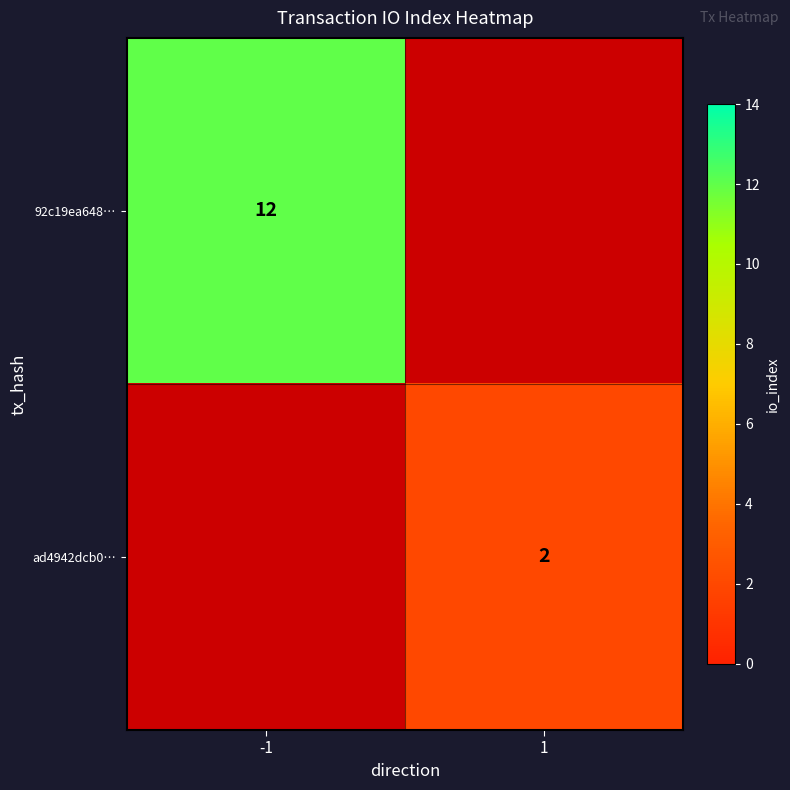

At how many categories does at least one series exceed 4?

1